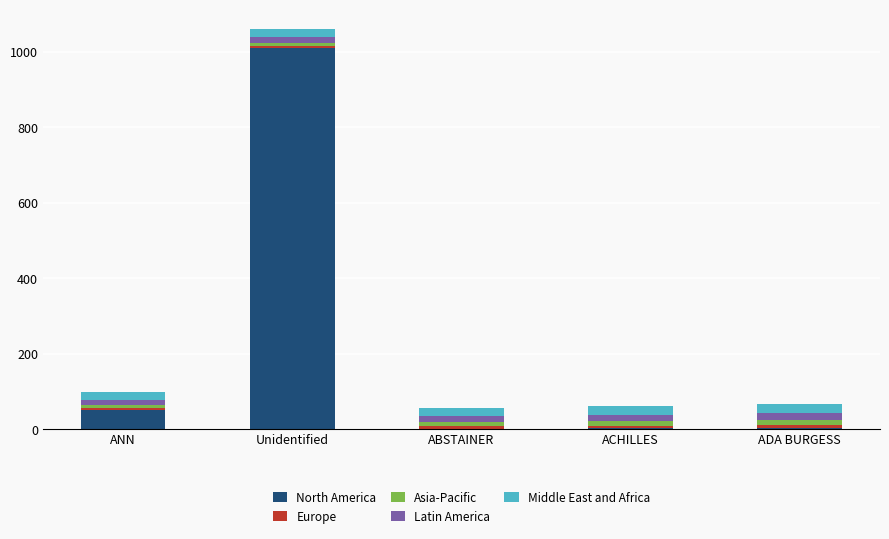

At which category is the sum across all series the highest?

Unidentified